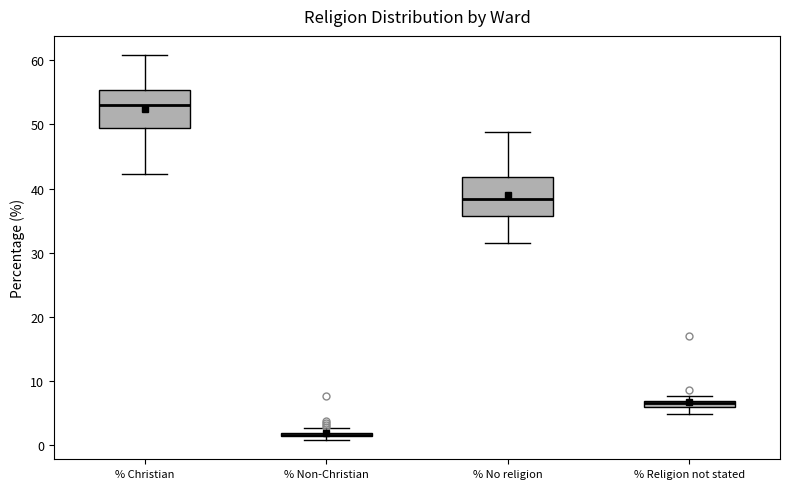

Where does the upper whisker of the box for % No religion end on the y-axis? The values are not printed on the chart, so give them approximately, as read against the axis.

49